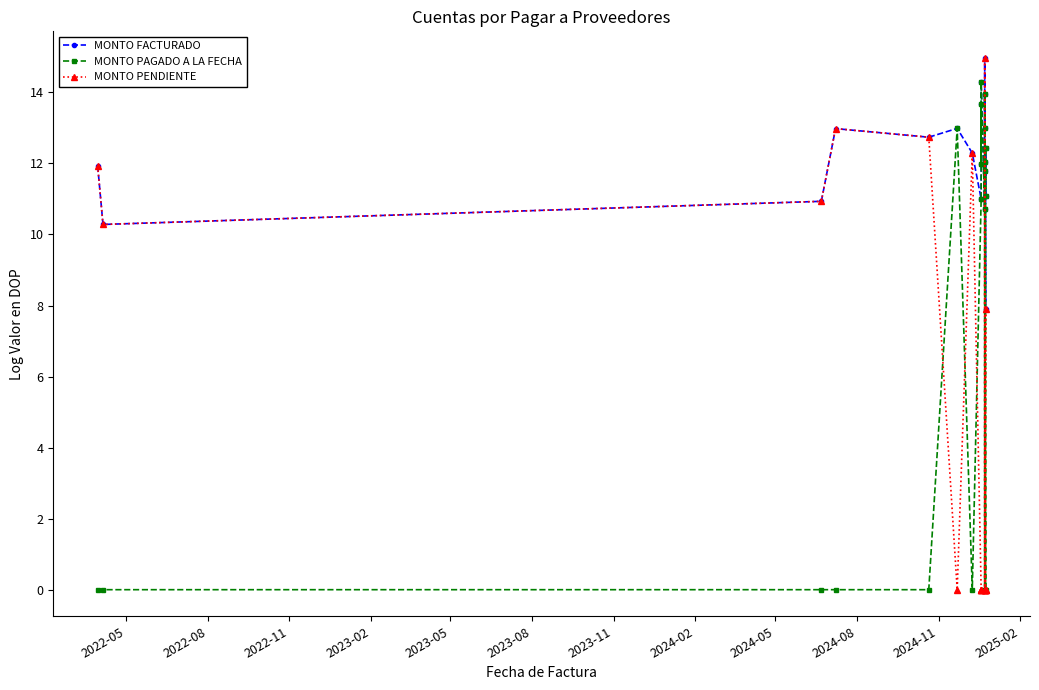

Which series has the largest total across all categories?

MONTO FACTURADO